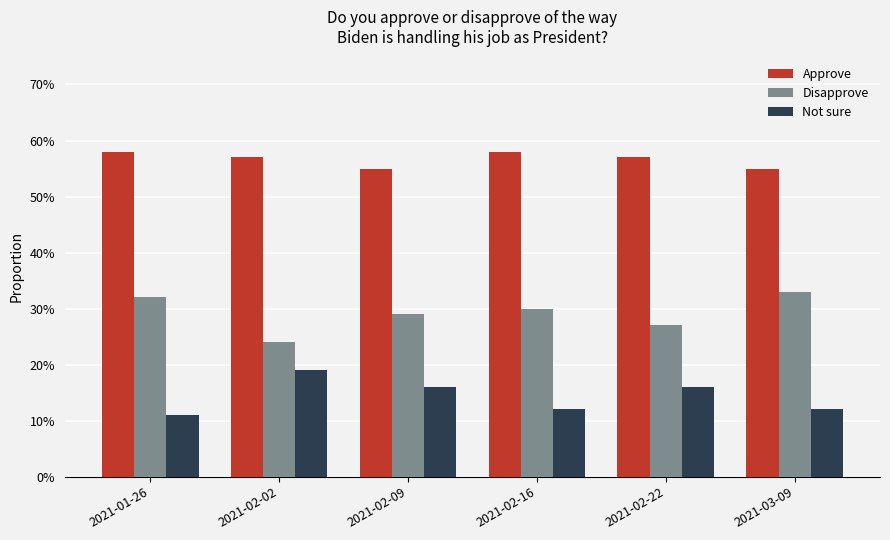

Reading left to right, what are all the values shown in this chart?

Approve: 0.6	0.6	0.6	0.6	0.6	0.6
Disapprove: 0.3	0.2	0.3	0.3	0.3	0.3
Not sure: 0.1	0.2	0.2	0.1	0.2	0.1